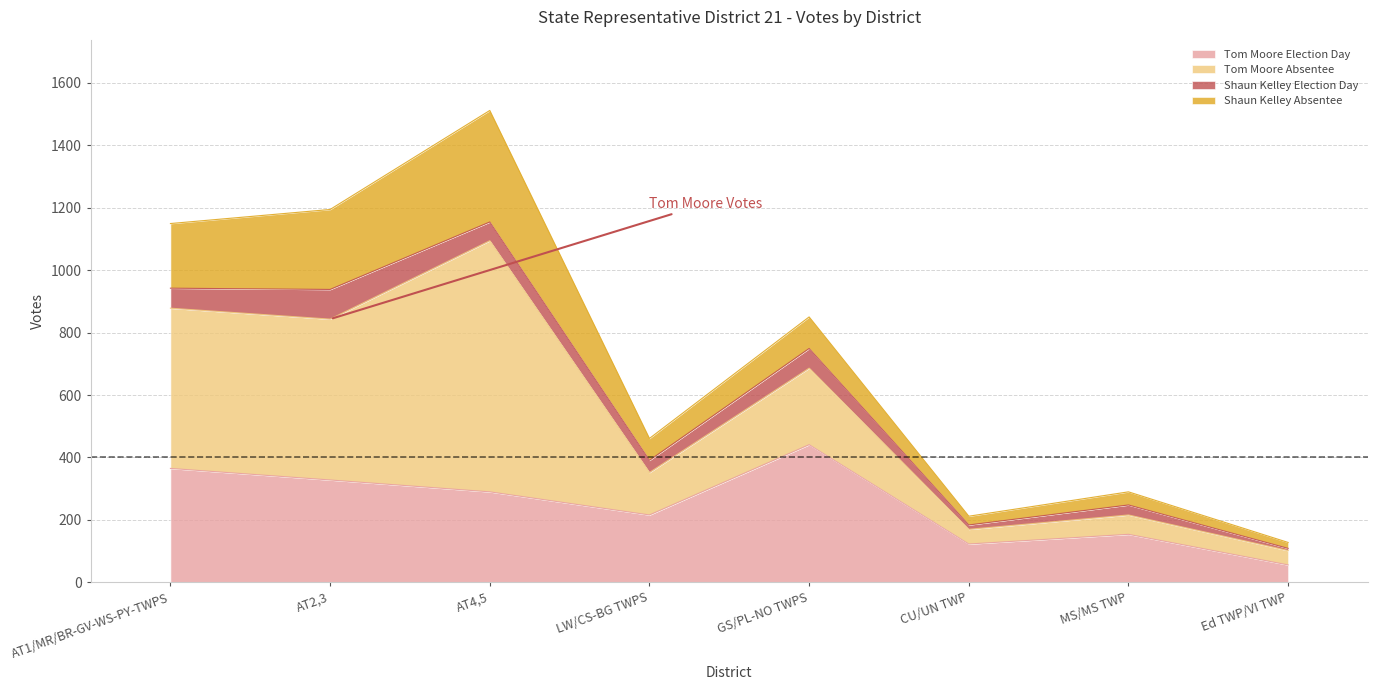

How many lines are shown in the chart?

4